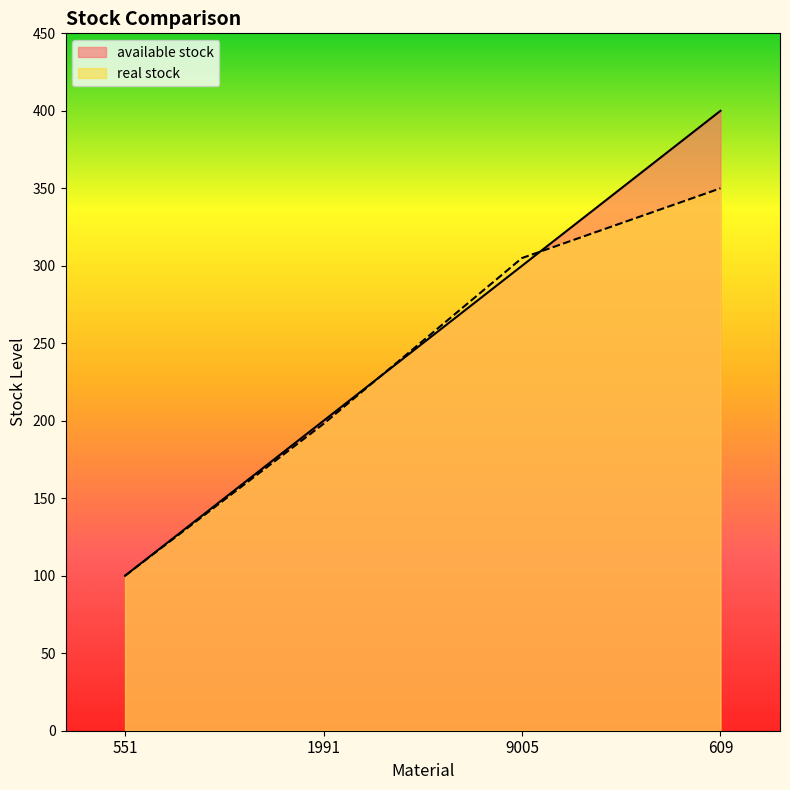

Where do available stock and real stock first cross each other?

1991 and 9005